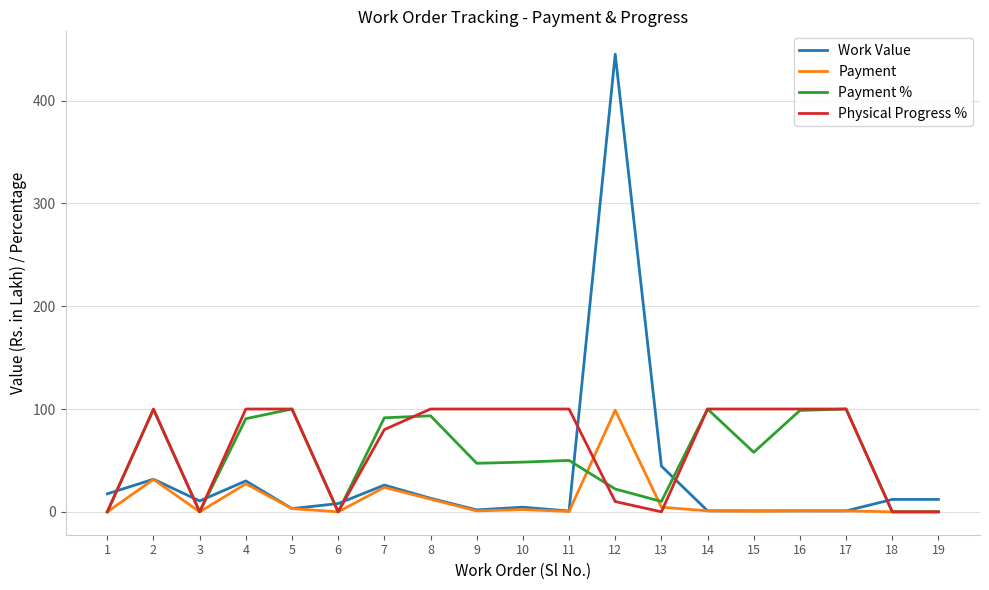

What is the difference between the highest and lowest values at 4?

72.8